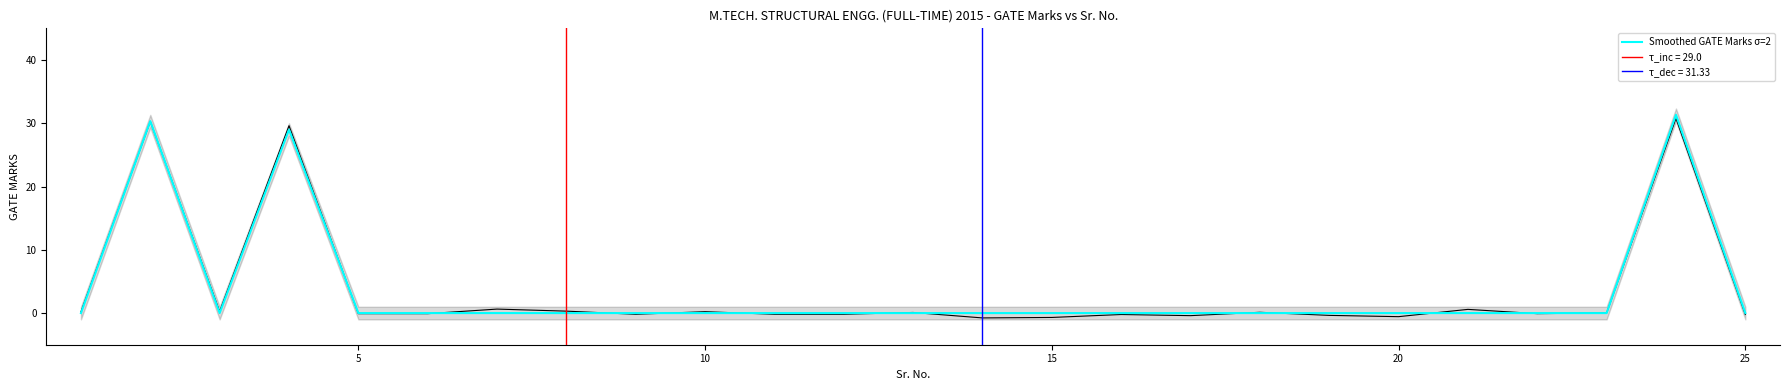

What is the maximum value for Smoothed GATE Marks σ=2?

31.3